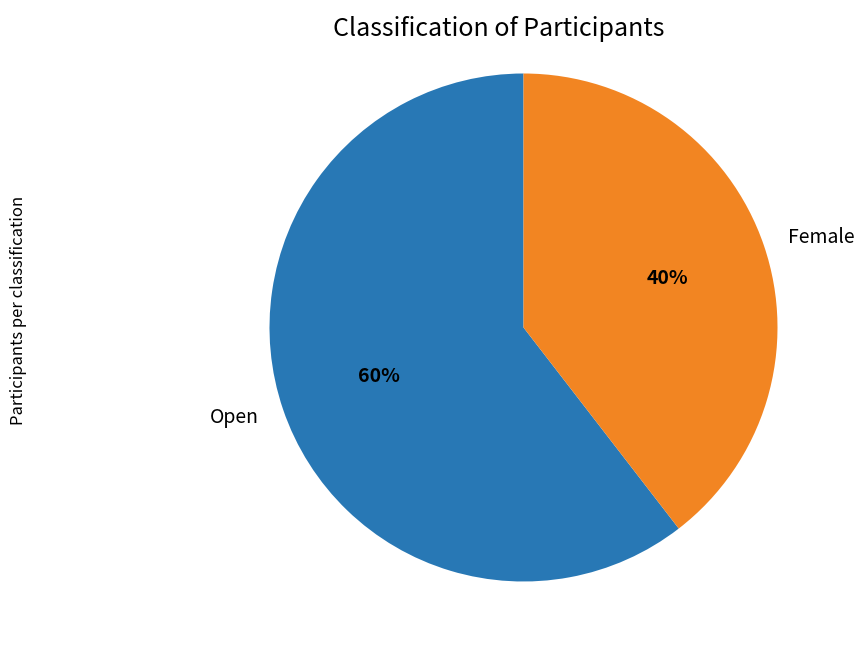

To the nearest percent, what is the combined percentage of Open and Female?

100%